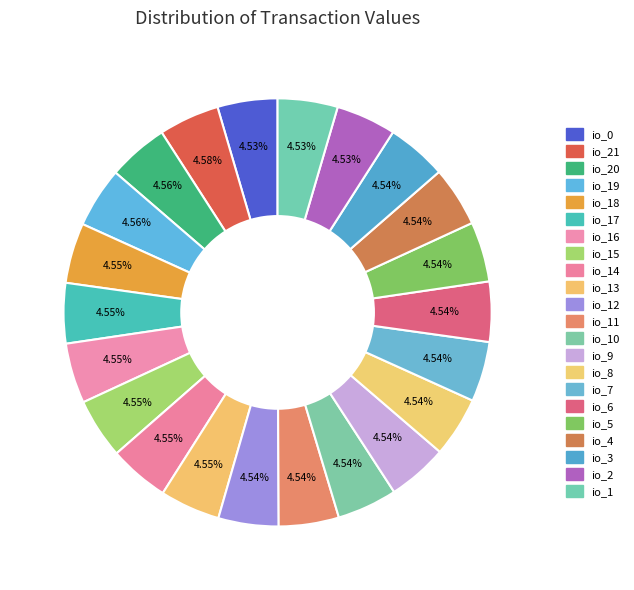

Count the number of slices in the pie.

22